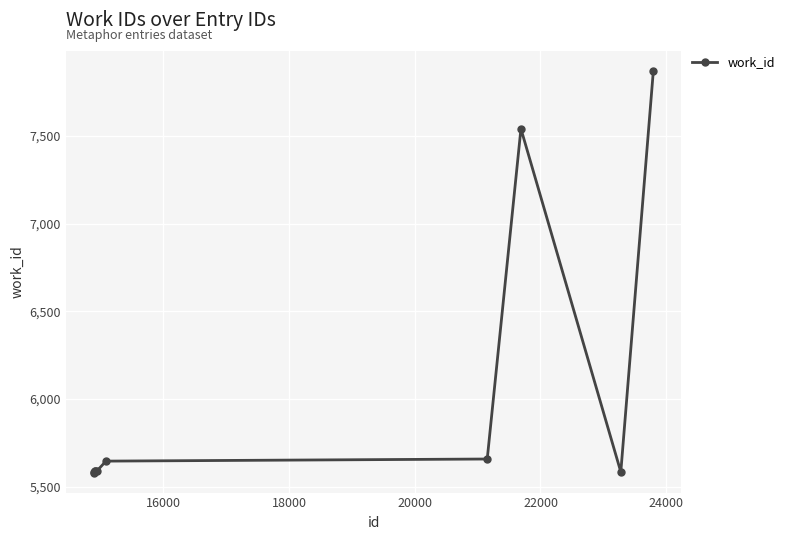

What is the value of the 4th point from the left?

5586